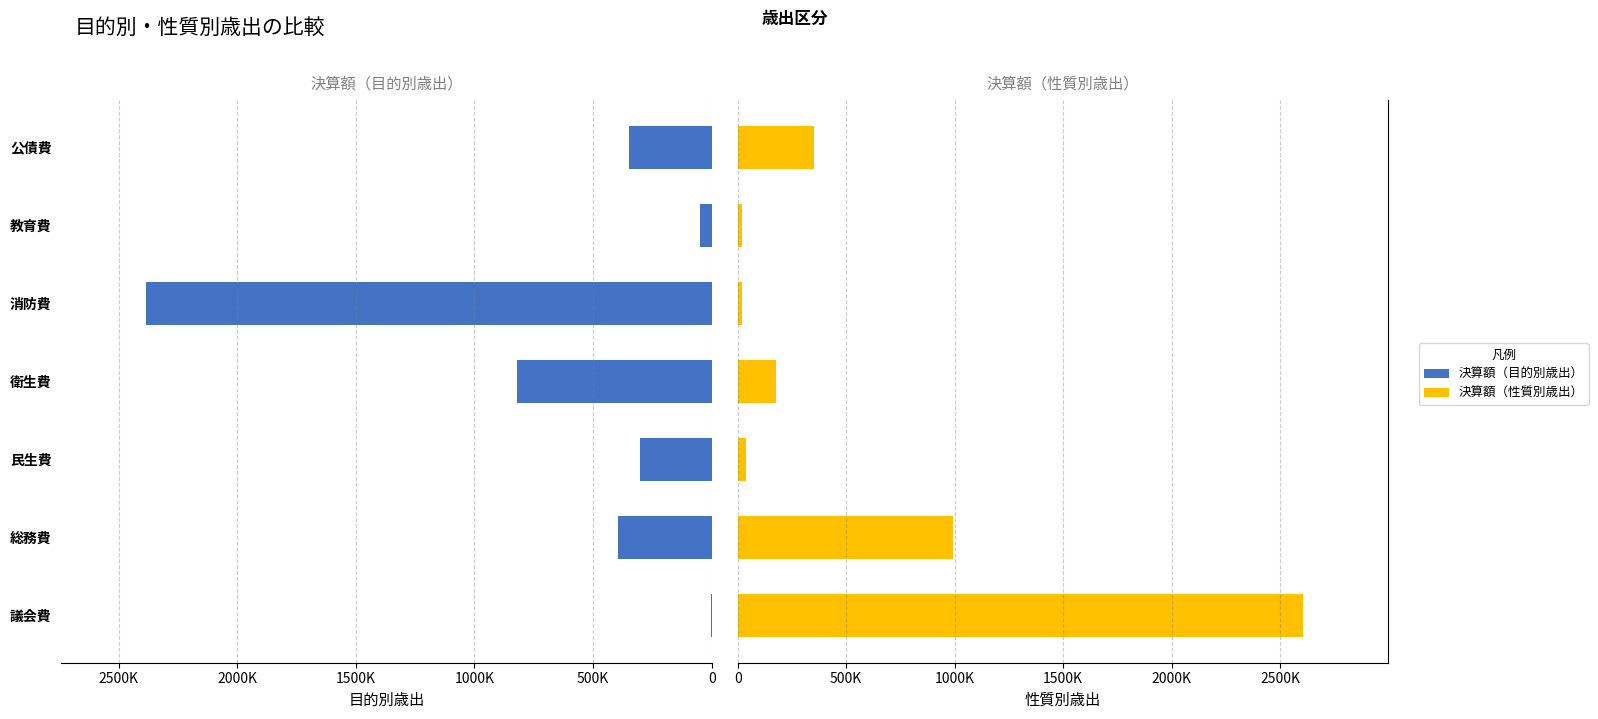

List the series in order of their overall mean, highest first.

決算額（目的別歳出）, 決算額（性質別歳出）